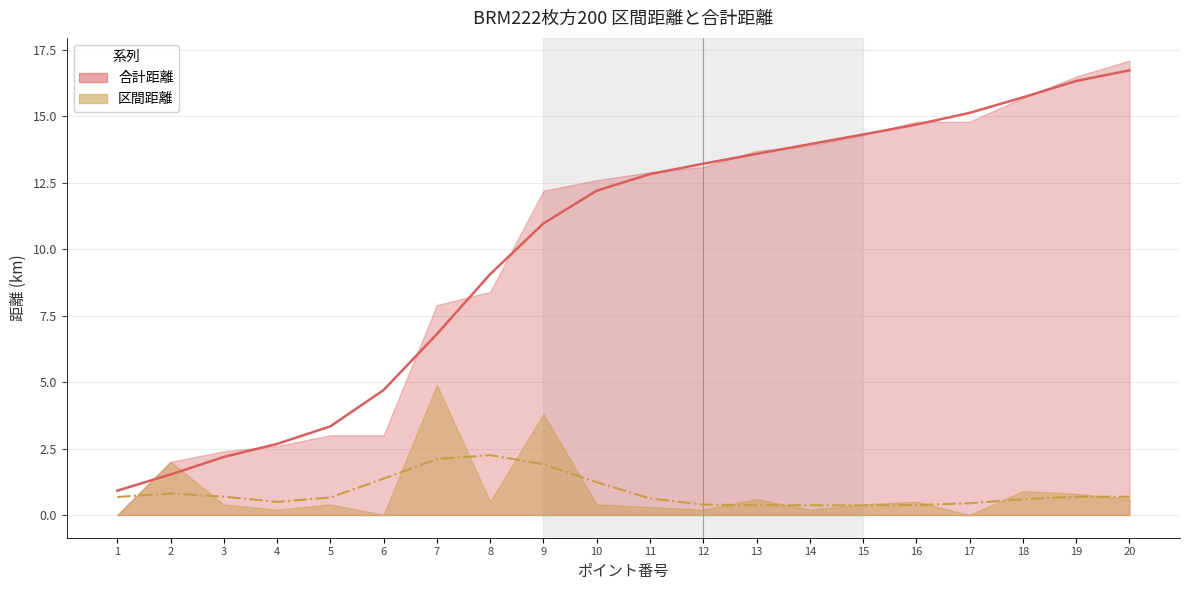

At which category does the chart reach its peak across all series?

20